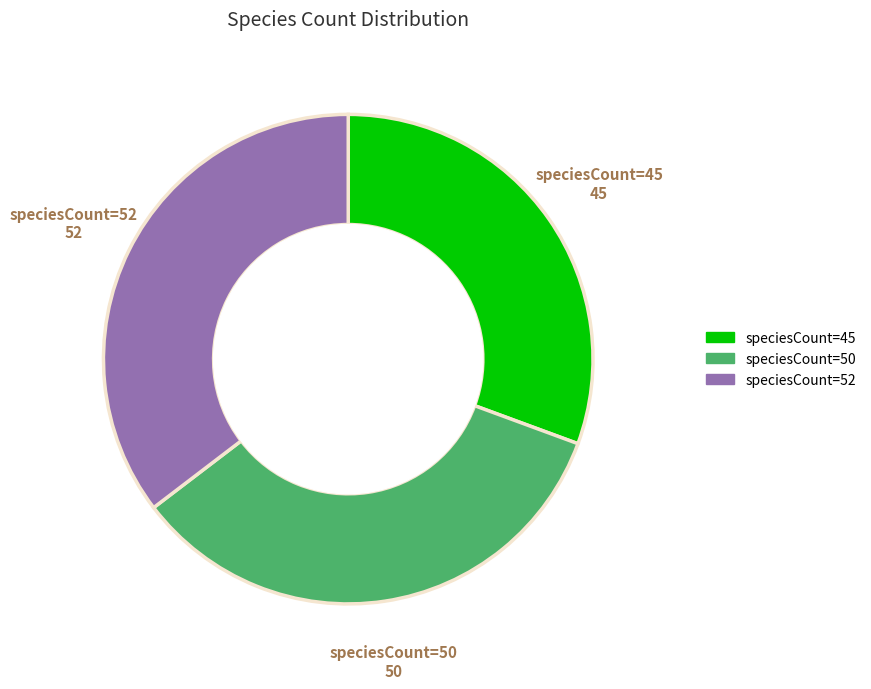

Does any single category account for the majority?

No